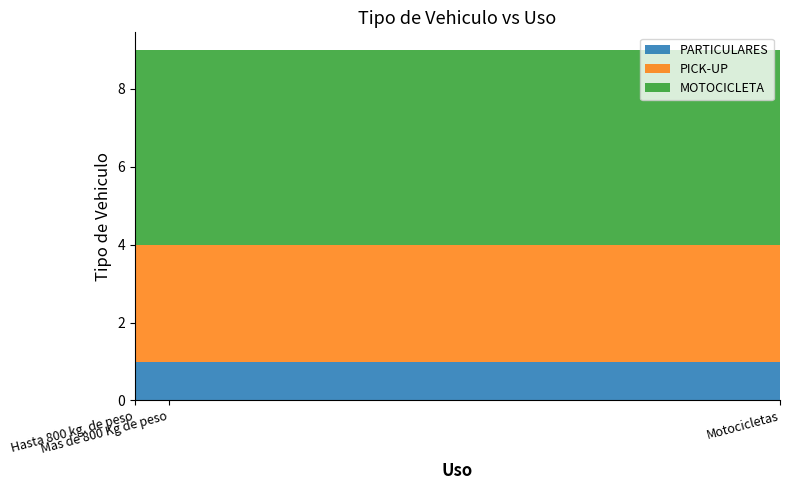

Reading left to right, extract all data points from this chart.

PARTICULARES: Hasta 800 kg. de peso=1	Mas de 800 Kg de peso=1	Motocicletas=1
PICK-UP: Hasta 800 kg. de peso=3	Mas de 800 Kg de peso=3	Motocicletas=3
MOTOCICLETA: Hasta 800 kg. de peso=5	Mas de 800 Kg de peso=5	Motocicletas=5